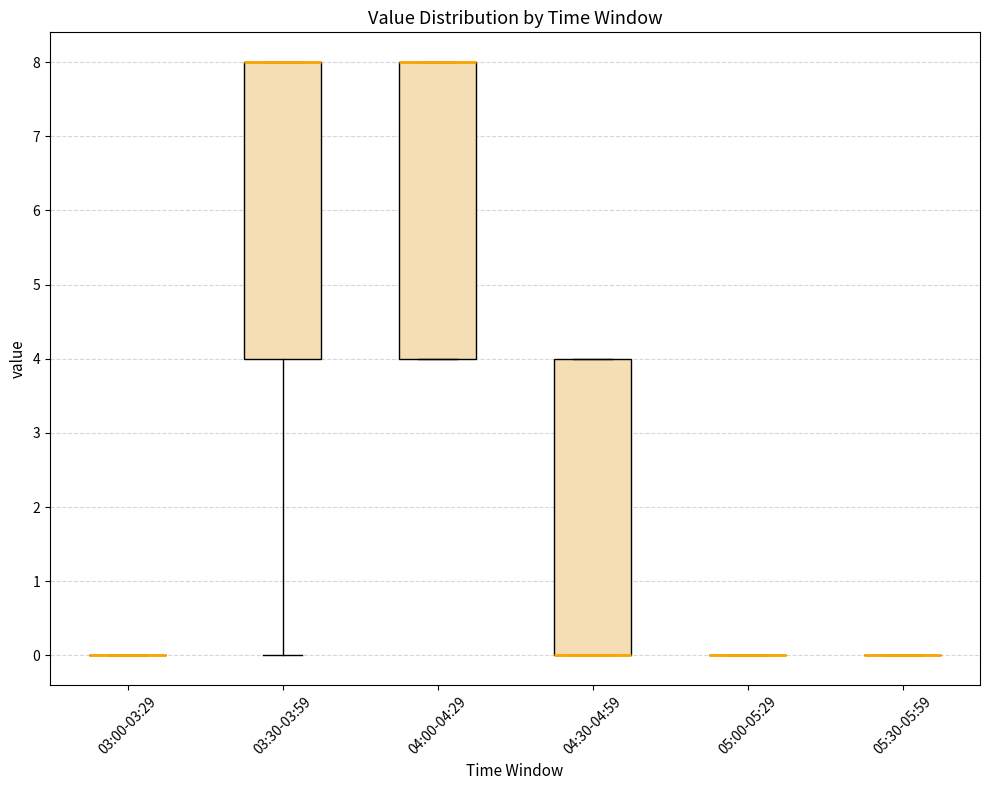

Reading left to right, read every box against the y-axis: the position of its median line, the range the box covers, and the ends of its whiskers. The values are not printed on the chart, so give them approximately, as read against the axis.

03:00-03:29: box collapsed to a line at 0, whiskers 0 to 0
03:30-03:59: median 8 (drawn on the box's upper edge), box 4 to 8, whiskers 0 to 8
04:00-04:29: median 8 (drawn on the box's upper edge), box 4 to 8, whiskers 4 to 8
04:30-04:59: median 0 (drawn on the box's lower edge), box 0 to 4, whiskers 0 to 4
05:00-05:29: box collapsed to a line at 0, whiskers 0 to 0
05:30-05:59: box collapsed to a line at 0, whiskers 0 to 0